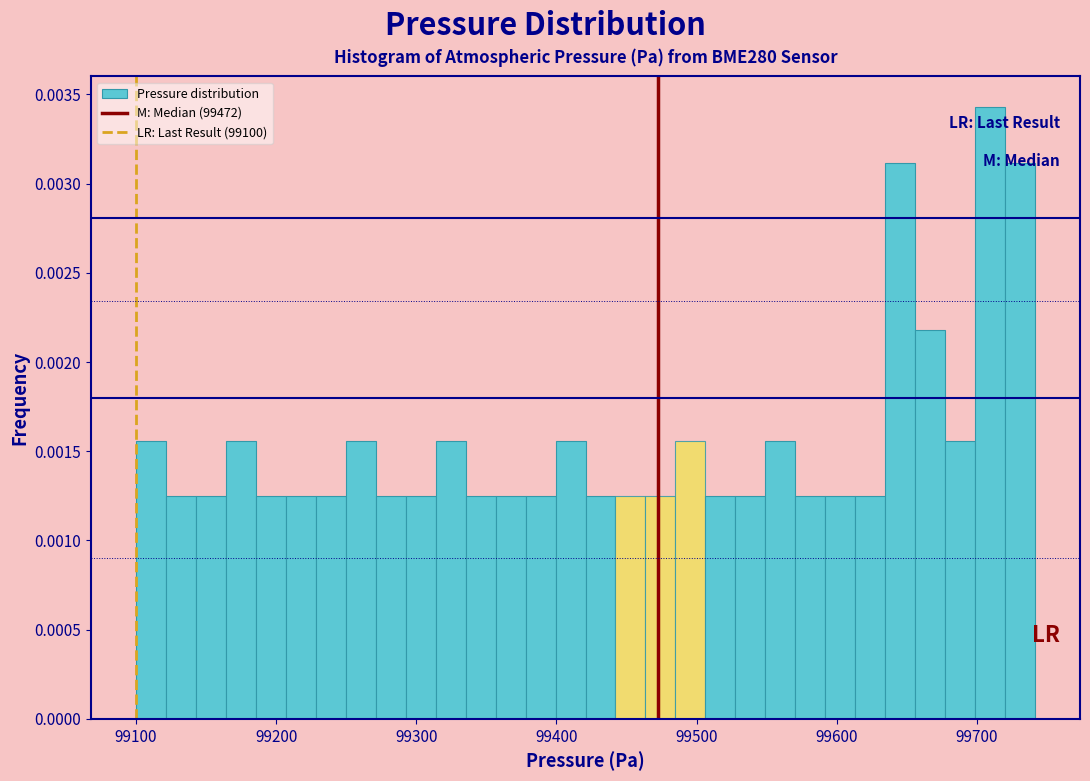

Read against the x-axis, roughly where is the centre of the tallest bar?

99710